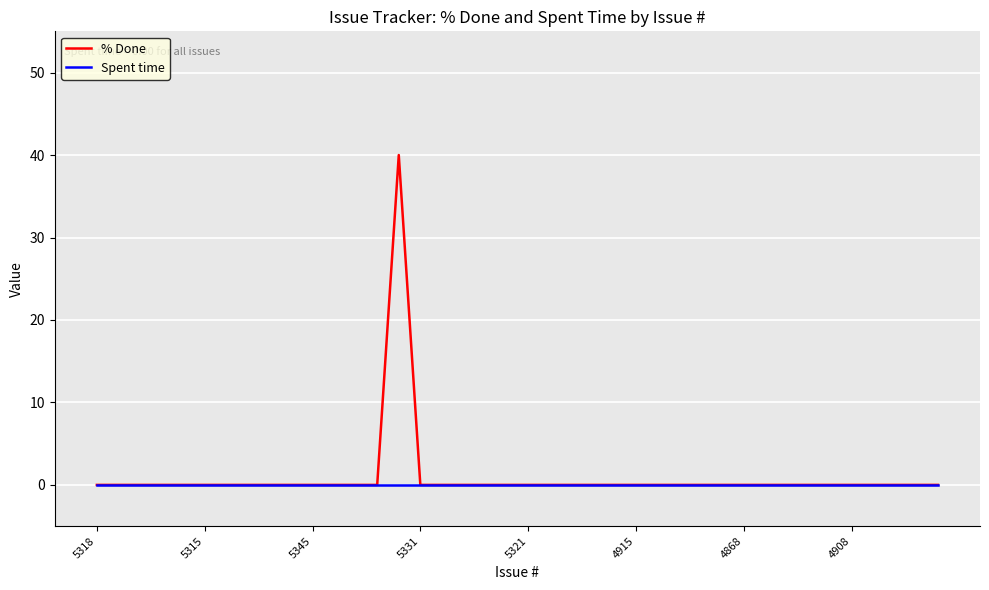

Count the number of data series in this chart.

2